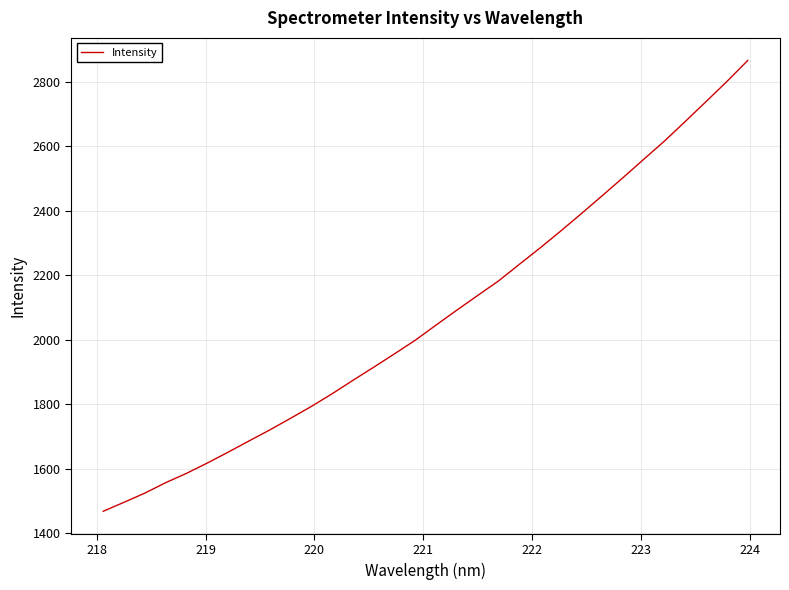

What is the difference between the maximum and minimum values?

1398.4